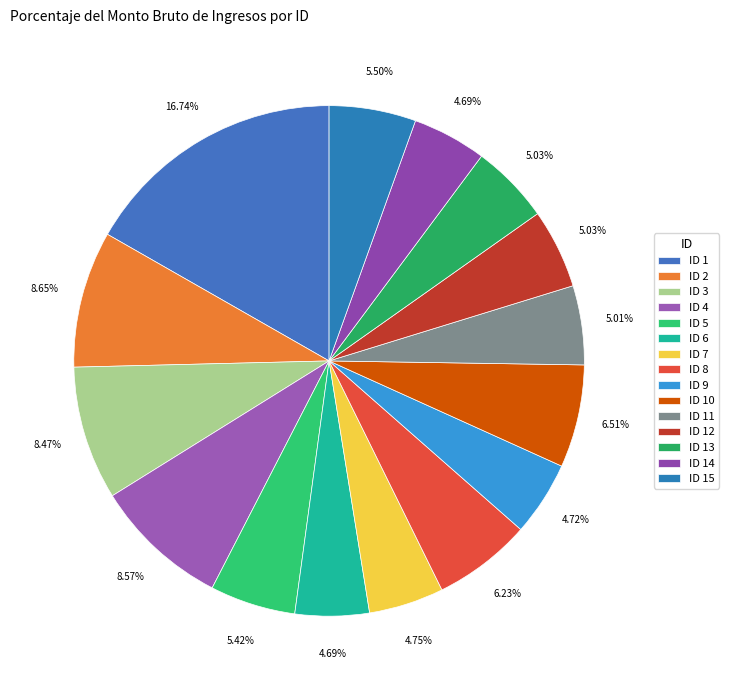

To the nearest percent, what is the average slice percentage?

7%